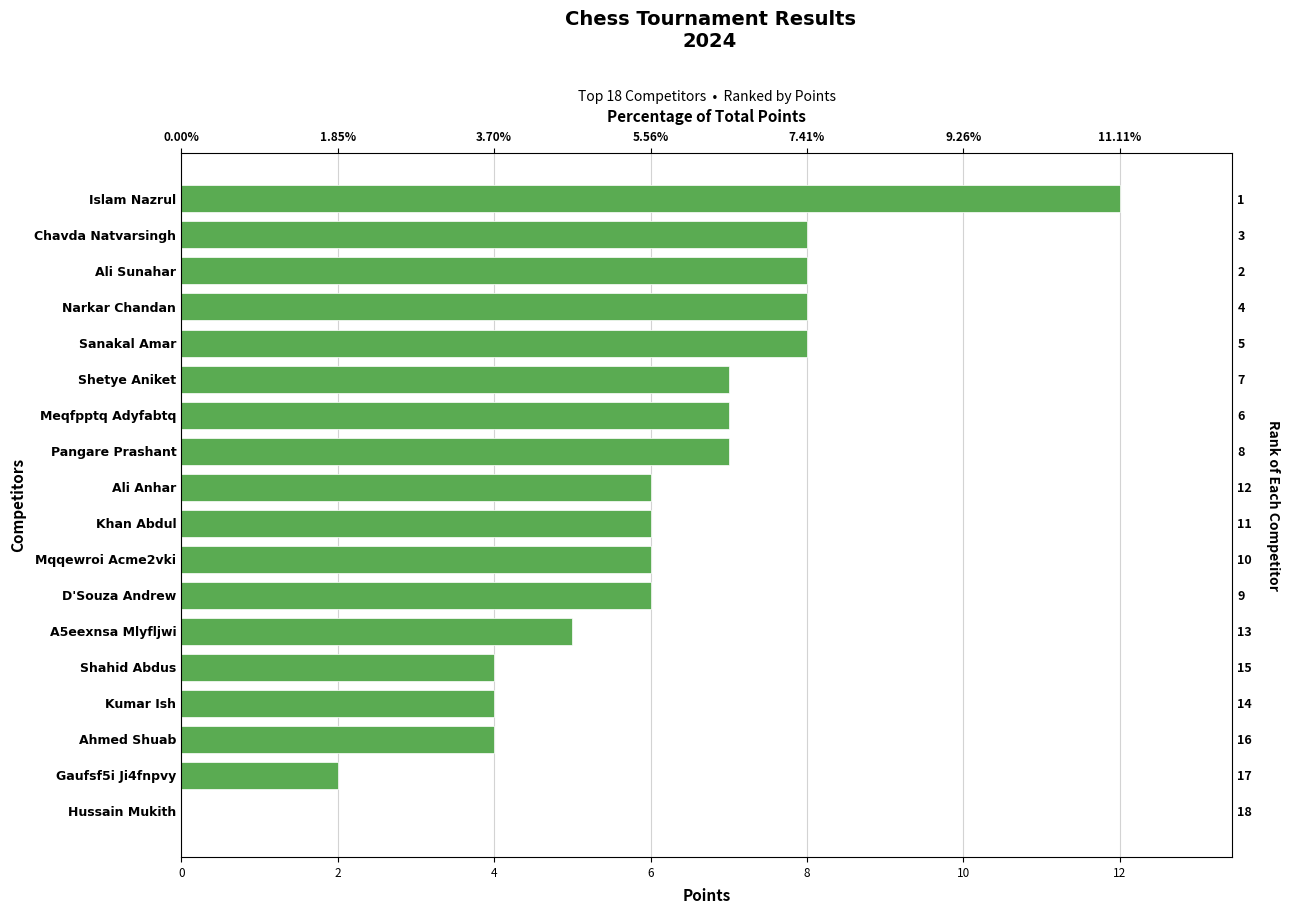

True or false: the data shows 10 at Mqqewroi Acme2vki.

False